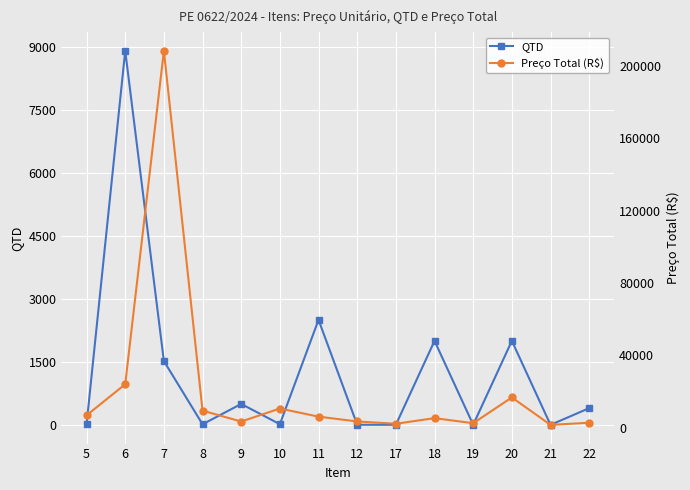

What is the greatest value displayed?

208240